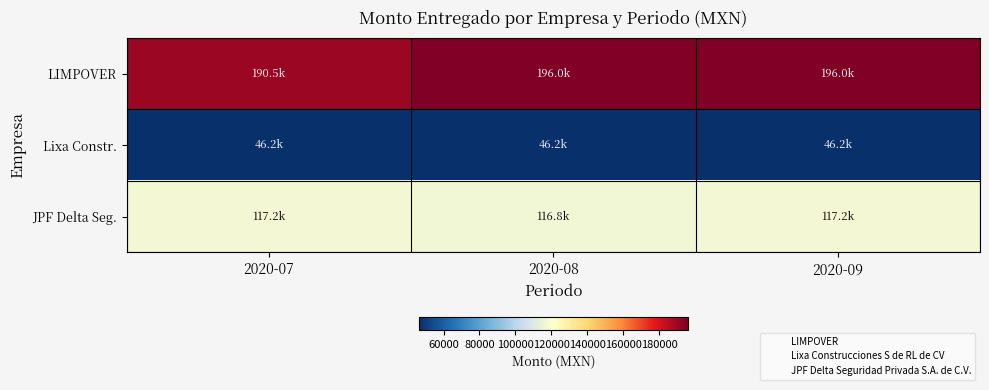

List the series in order of their peak value, lowest first.

Lixa Constr., JPF Delta Seg., LIMPOVER